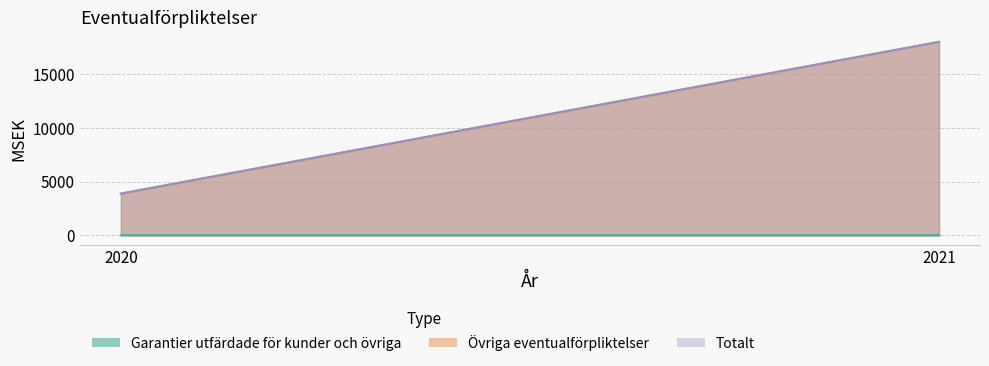

How many lines are shown in the chart?

3